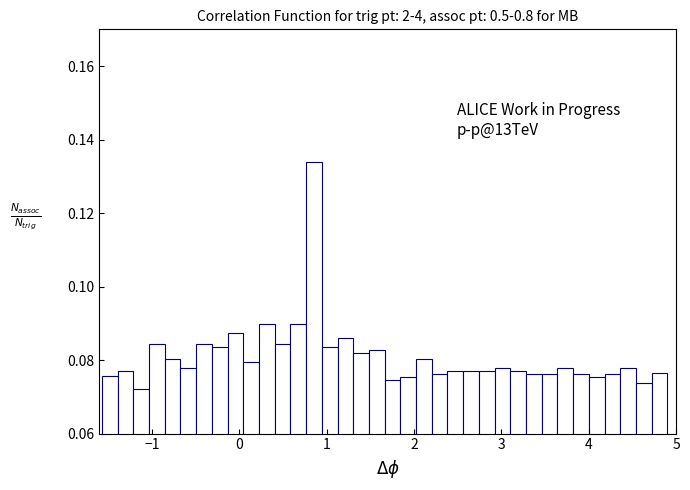

Read against the x-axis, roughly where is the centre of the tallest bar?

0.9